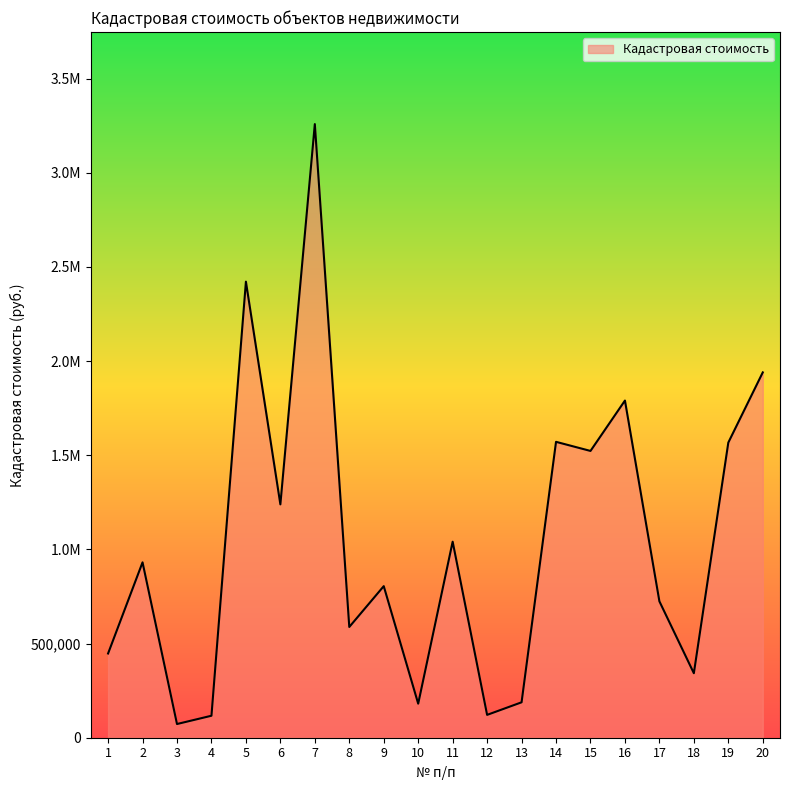

What is the sum of all values?

20870373.1